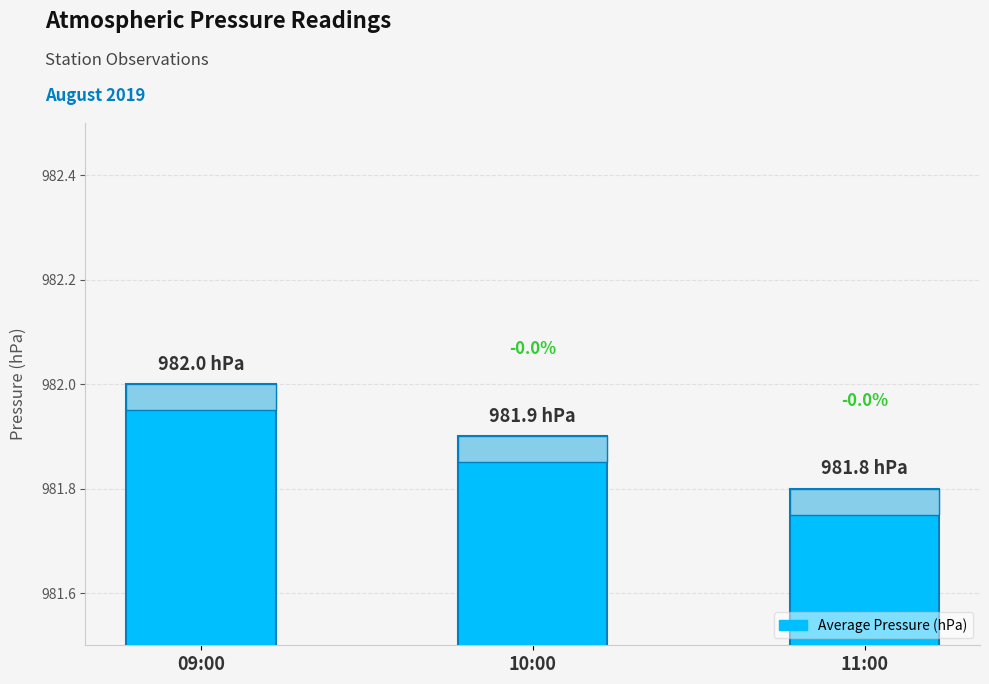

Which label corresponds to the smallest value in the chart?

11:00